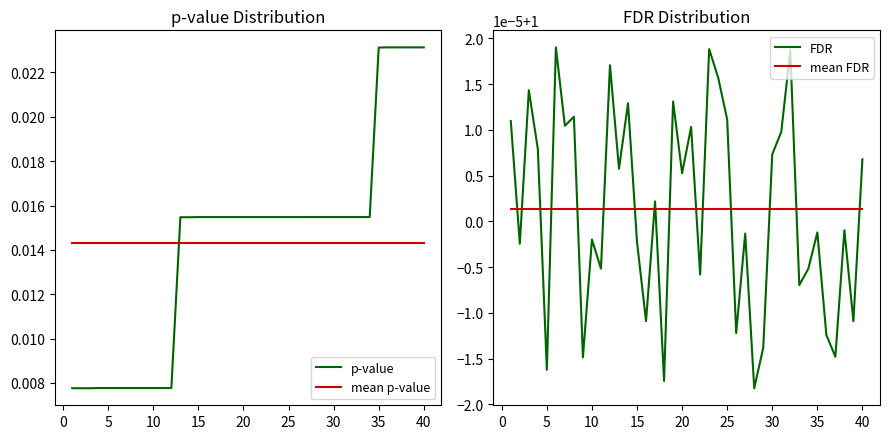

How many times do mean p-value and p-value cross each other?

1